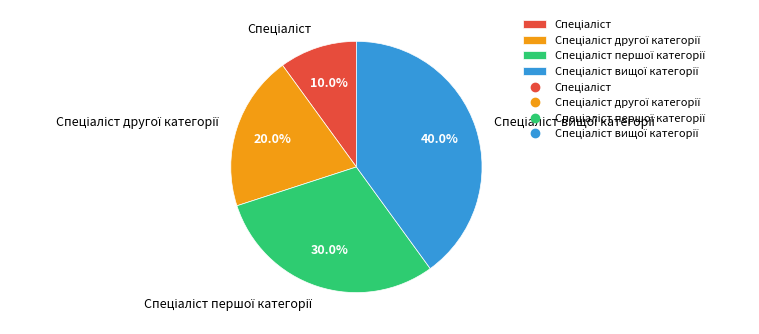

Is there a majority slice in this chart?

No